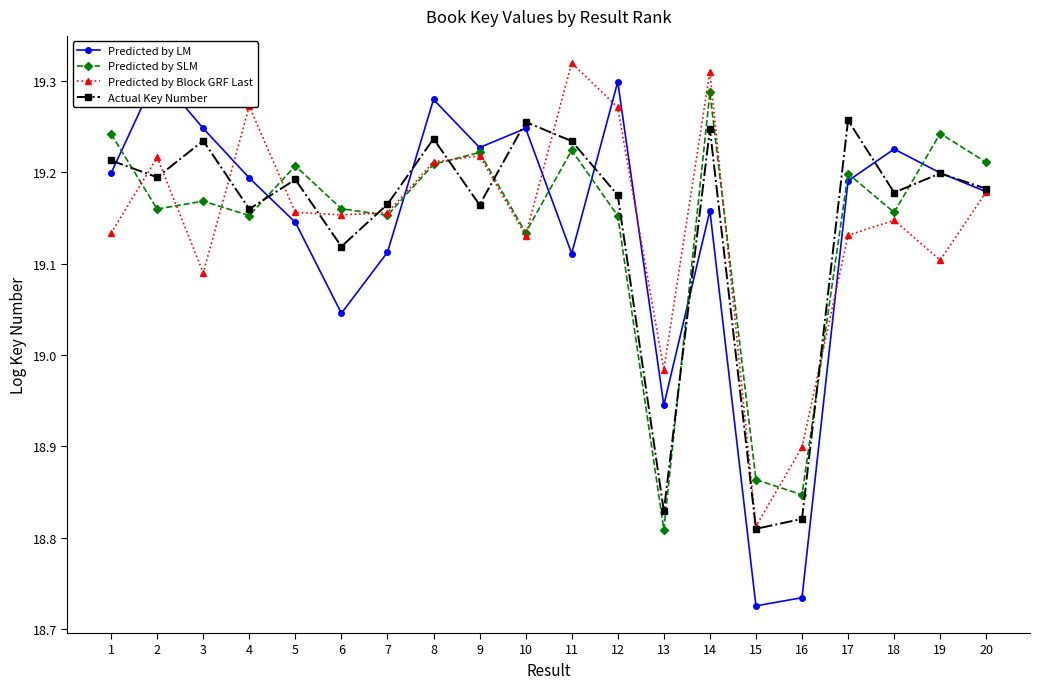

Reading left to right, extract all data points from this chart.

Predicted by LM: 19.2	19.3	19.2	19.2	19.1	19.0	19.1	19.3	19.2	19.2	19.1	19.3	18.9	19.2	18.7	18.7	19.2	19.2	19.2	19.2
Predicted by SLM: 19.2	19.2	19.2	19.2	19.2	19.2	19.2	19.2	19.2	19.1	19.2	19.2	18.8	19.3	18.9	18.8	19.2	19.2	19.2	19.2
Predicted by Block GRF Last: 19.1	19.2	19.1	19.3	19.2	19.2	19.2	19.2	19.2	19.1	19.3	19.3	19.0	19.3	18.8	18.9	19.1	19.1	19.1	19.2
Actual Key Number: 19.2	19.2	19.2	19.2	19.2	19.1	19.2	19.2	19.2	19.3	19.2	19.2	18.8	19.2	18.8	18.8	19.3	19.2	19.2	19.2